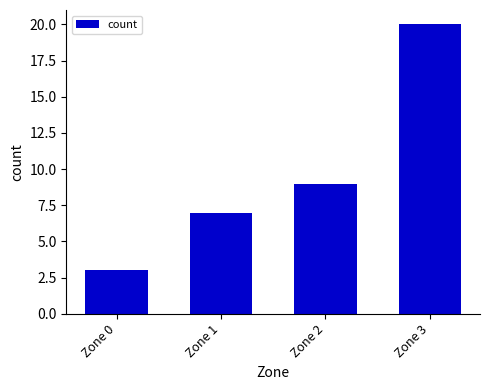

What is the greatest value displayed?

20